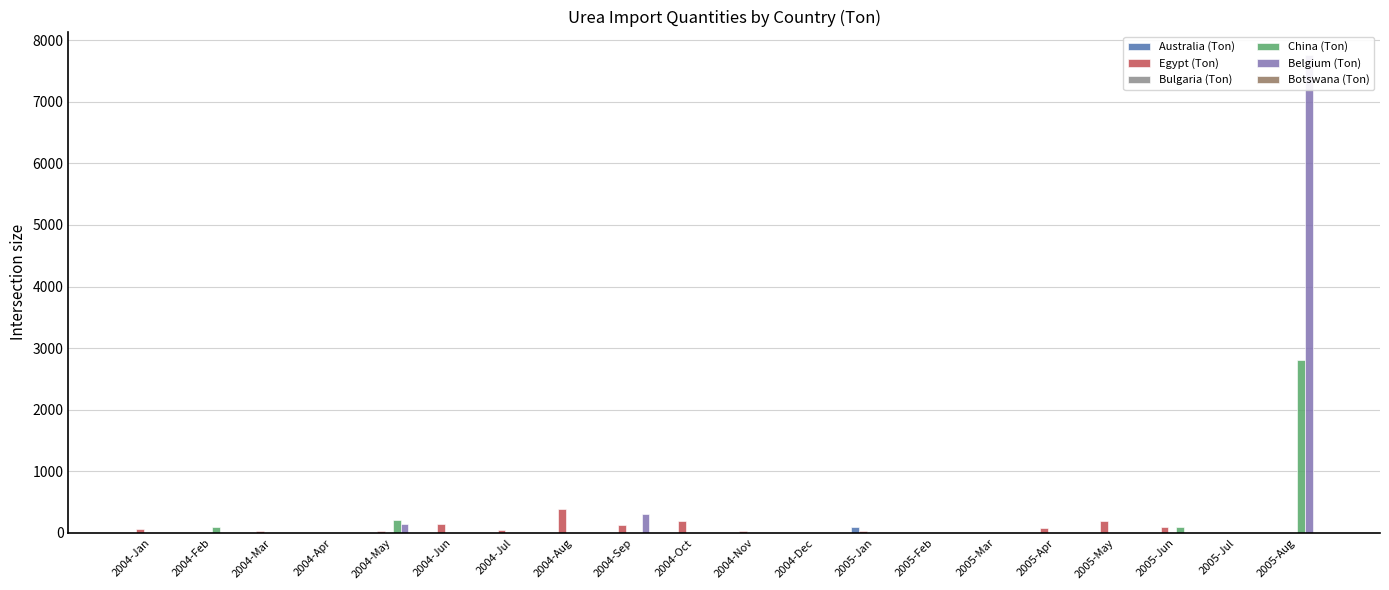

What is the total value across all series at 2005-Jul?

5